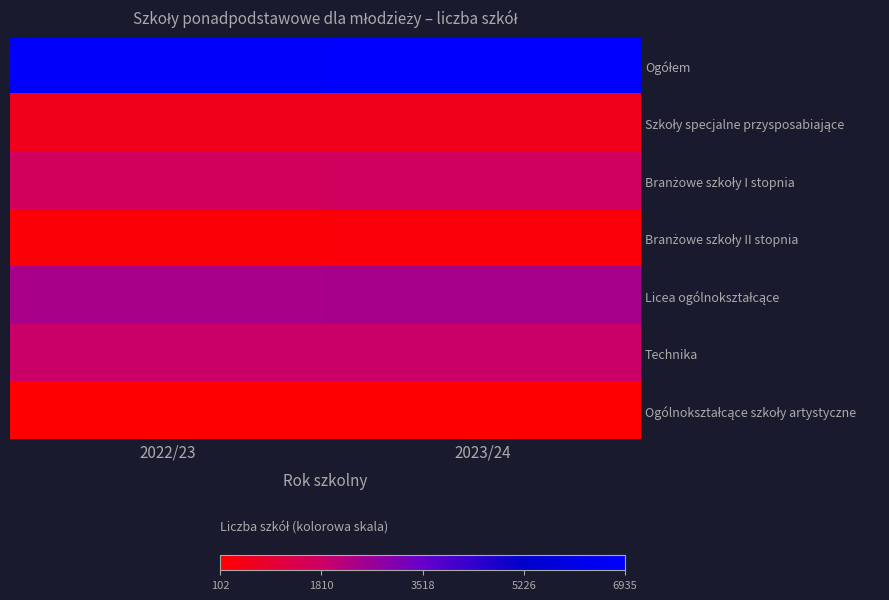

What is the total value across all series at 2022/23?

13638